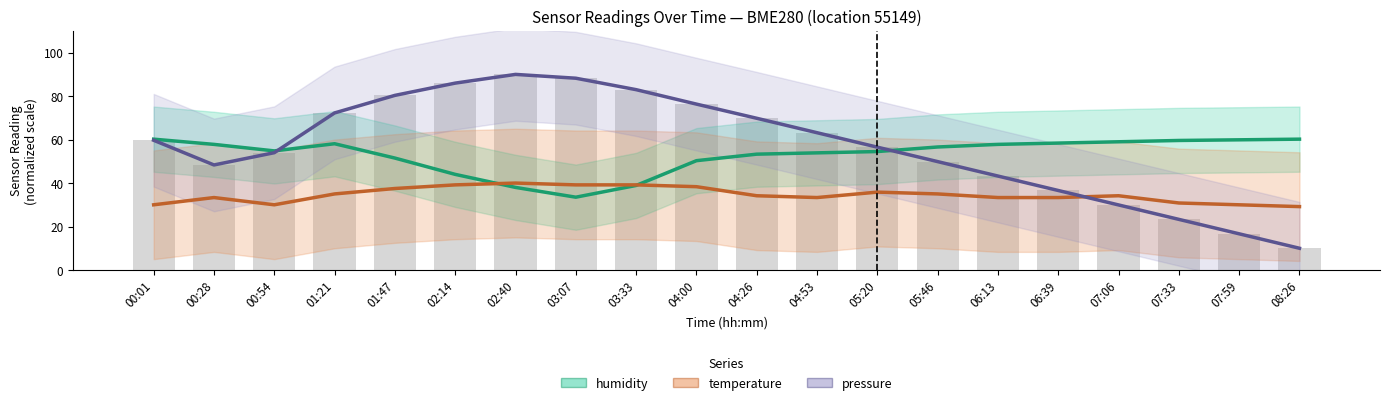

How many values in the pressure series exceed 59?

10